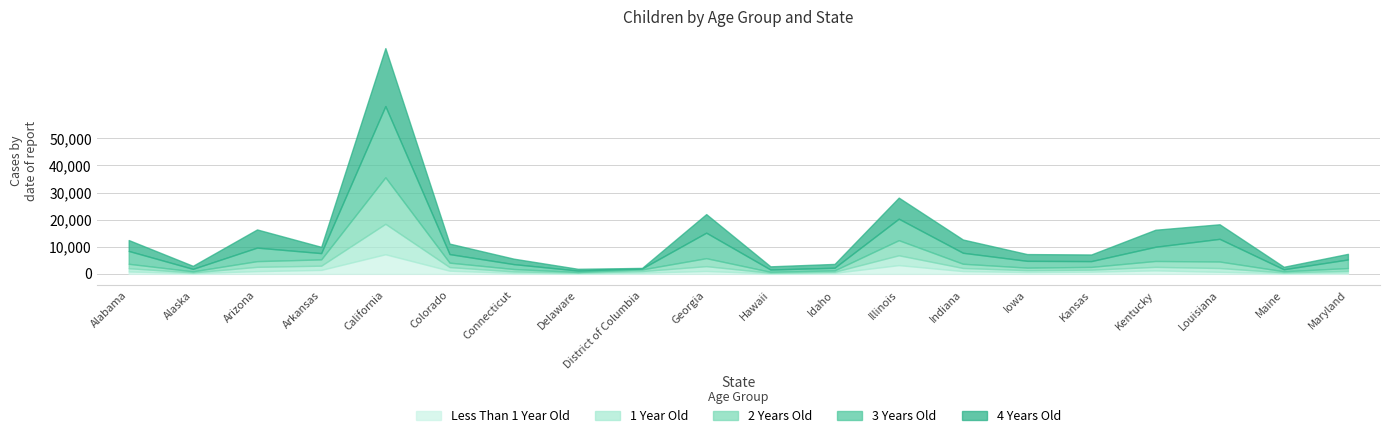

Reading left to right, what are all the values shown in this chart?

Less Than 1 Year Old: Alabama=885	Alaska=257	Arizona=1011	Arkansas=1459	California=7231	Colorado=1176	Connecticut=348	Delaware=228	District of Columbia=454	Georgia=1061	Hawaii=191	Idaho=373	Illinois=3226	Indiana=1023	Iowa=669	Kansas=802	Kentucky=1289	Louisiana=764	Maine=272	Maryland=469
1 Year Old: Alabama=1192	Alaska=268	Arizona=1576	Arkansas=1558	California=11234	Colorado=1323	Connecticut=546	Delaware=212	District of Columbia=574	Georgia=1781	Hawaii=207	Idaho=403	Illinois=3626	Indiana=1144	Iowa=692	Kansas=740	Kentucky=1290	Louisiana=1388	Maine=255	Maryland=651
2 Years Old: Alabama=1642	Alaska=406	Arizona=2106	Arkansas=2322	California=17171	Colorado=1638	Connecticut=897	Delaware=255	District of Columbia=614	Georgia=2945	Hawaii=362	Idaho=512	Illinois=5575	Indiana=1565	Iowa=940	Kansas=1023	Kentucky=2178	Louisiana=2403	Maine=431	Maryland=1028
3 Years Old: Alabama=4736	Alaska=910	Arizona=4992	Arkansas=2315	California=26263	Colorado=3155	Connecticut=1802	Delaware=525	District of Columbia=355	Georgia=9403	Hawaii=844	Idaho=973	Illinois=7923	Indiana=4050	Iowa=2499	Kansas=2137	Kentucky=5232	Louisiana=8363	Maine=725	Maryland=3164
4 Years Old: Alabama=4022	Alaska=1123	Arizona=6703	Arkansas=2316	California=21396	Colorado=3872	Connecticut=2014	Delaware=643	District of Columbia=198	Georgia=6861	Hawaii=1173	Idaho=1404	Illinois=7782	Indiana=4890	Iowa=2499	Kansas=2447	Kentucky=6287	Louisiana=5375	Maine=925	Maryland=2072